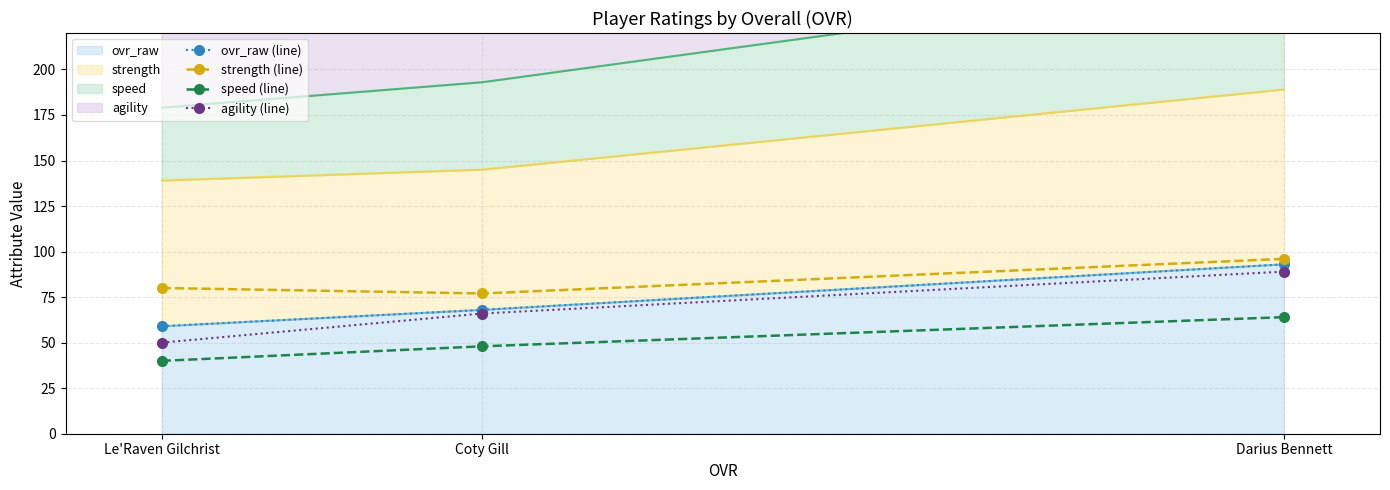

Between Le'Raven Gilchrist and Darius Bennett, which series saw the biggest shift?

agility (line)